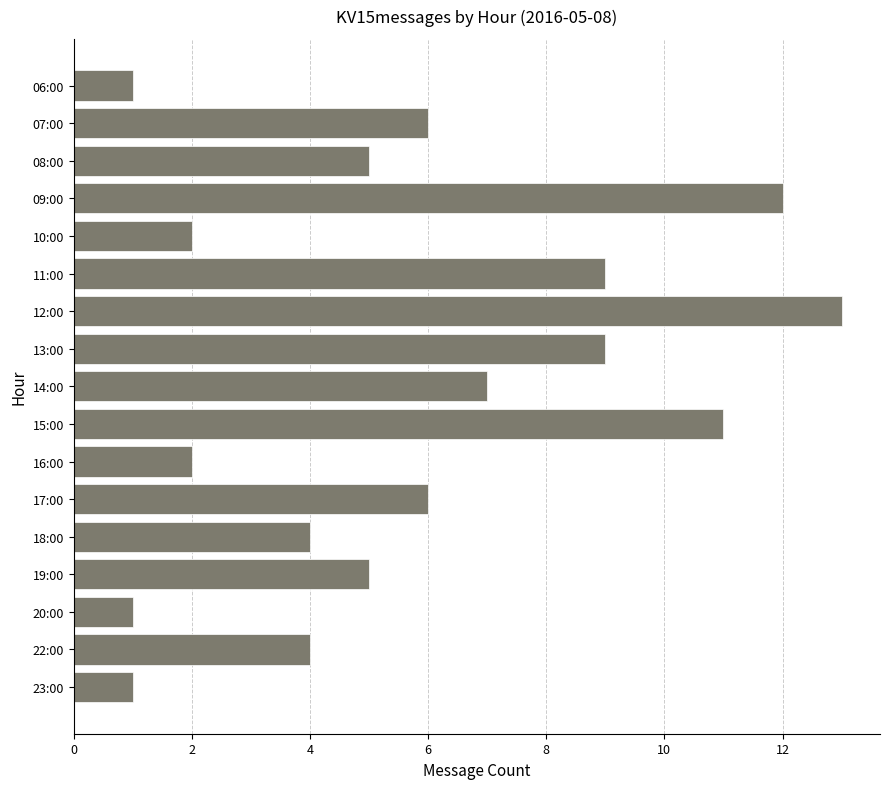

The chart shows a value of 7 at 14:00. True or false?

True